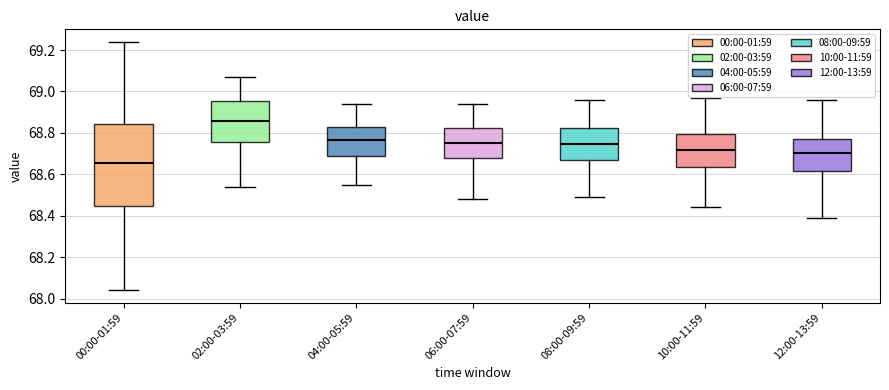

Which box is the tallest, from its lower edge to its upper edge?

00:00-01:59